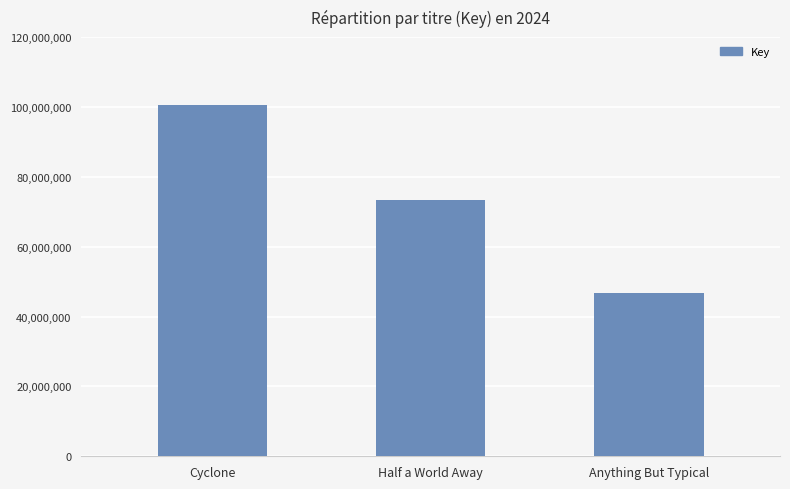

Reading left to right, list all the values displayed in this chart.

Cyclone=100511990	Half a World Away=73357547	Anything But Typical=46593613